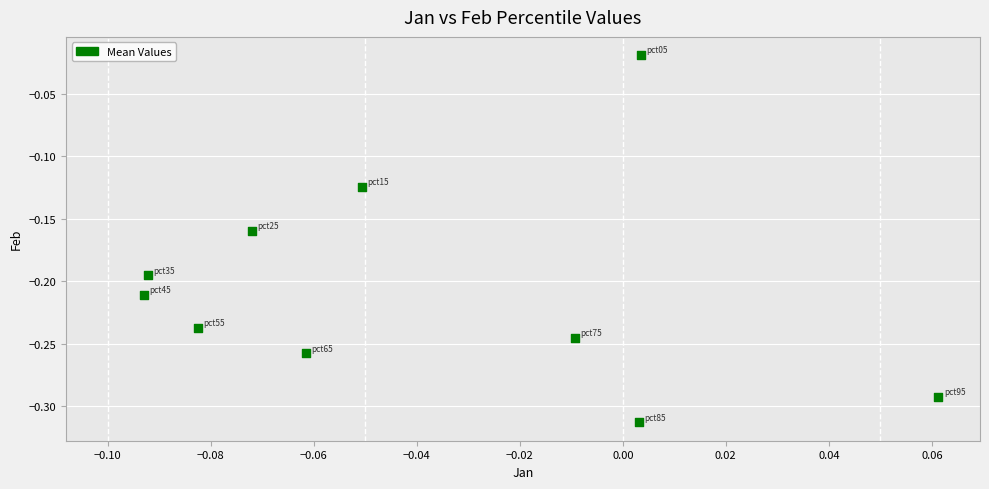

What is the range of Y values (max minus min)?

0.3